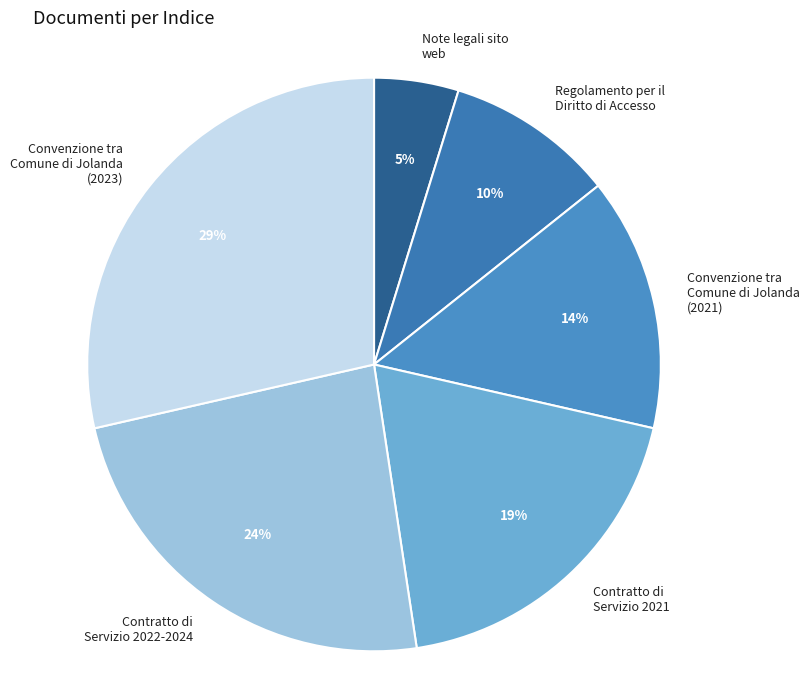

To the nearest percent, what is the combined percentage of Regolamento per il Diritto di Accesso and Contratto di Servizio 2021?

29%